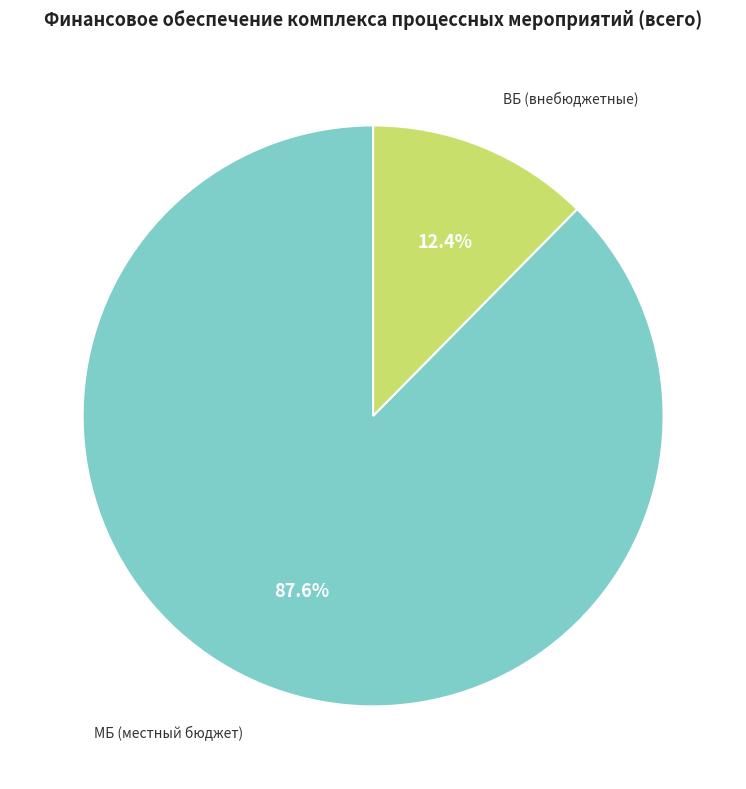

Is there a majority slice in this chart?

Yes